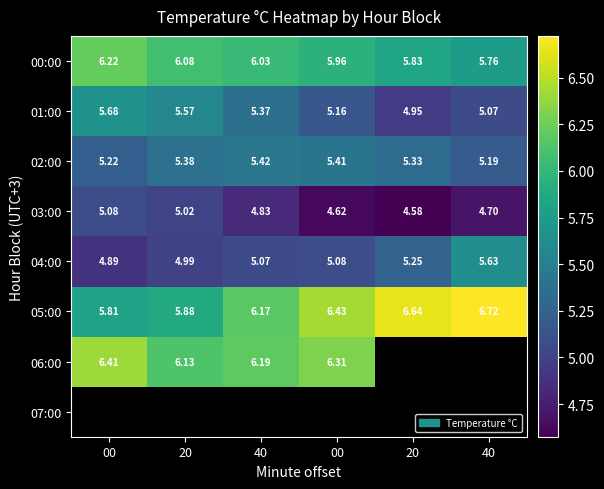

How many data points in 01:00 are less than 5?

1